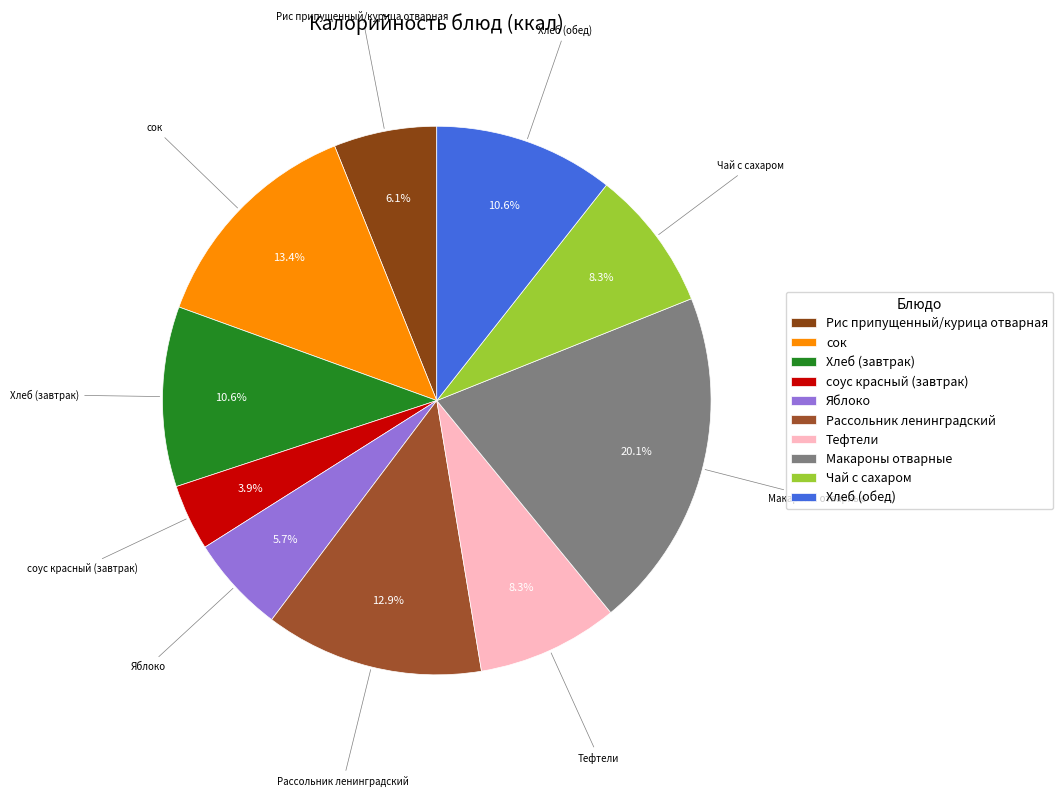

Which slice is the largest?

Макароны отварные